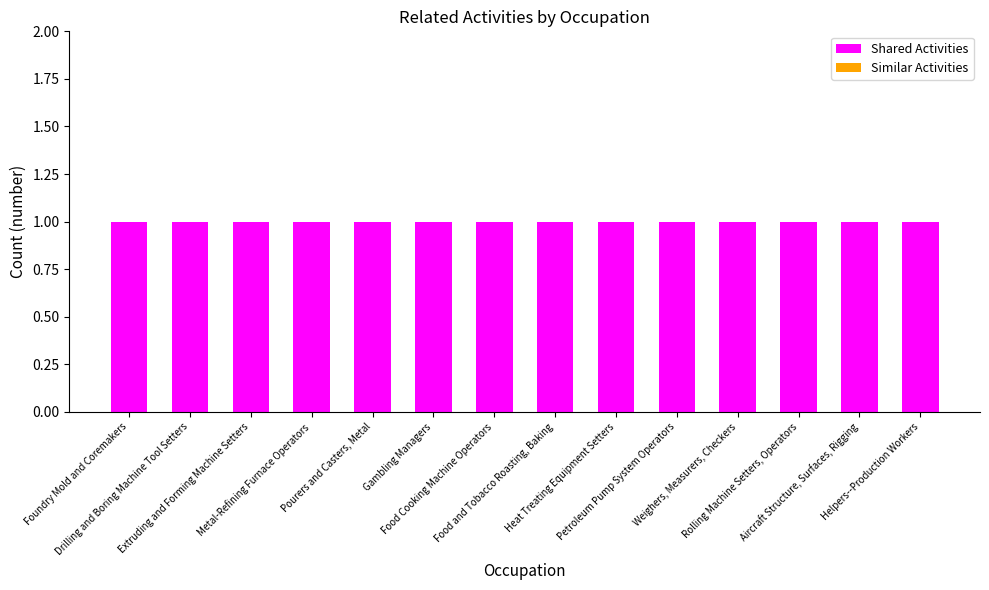

What is the label of the 12th bar from the right?

Extruding and Forming Machine Setters